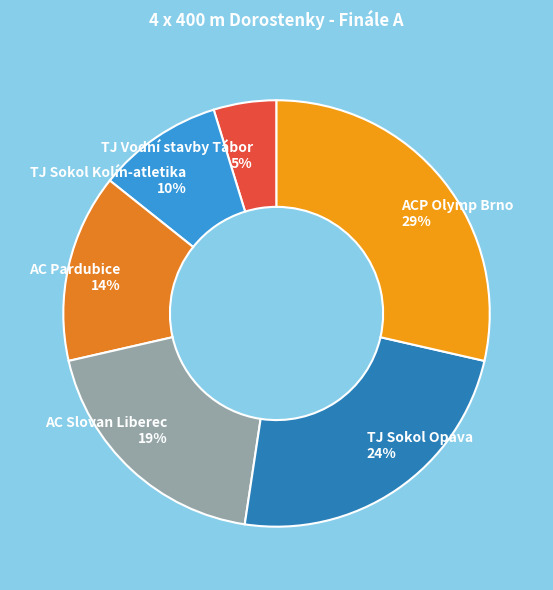

What is the ratio of the value at TJ Sokol Kolín-atletika to the value at AC Pardubice?

0.7